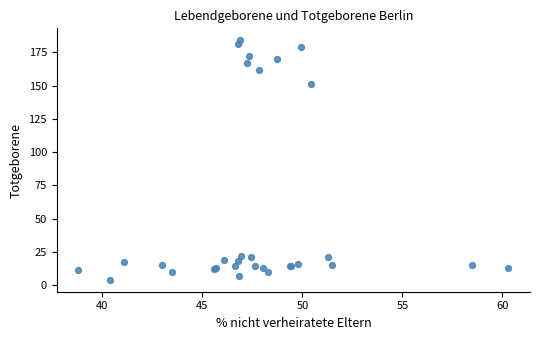

What Y value in the scatter plot is closest to 94?

151